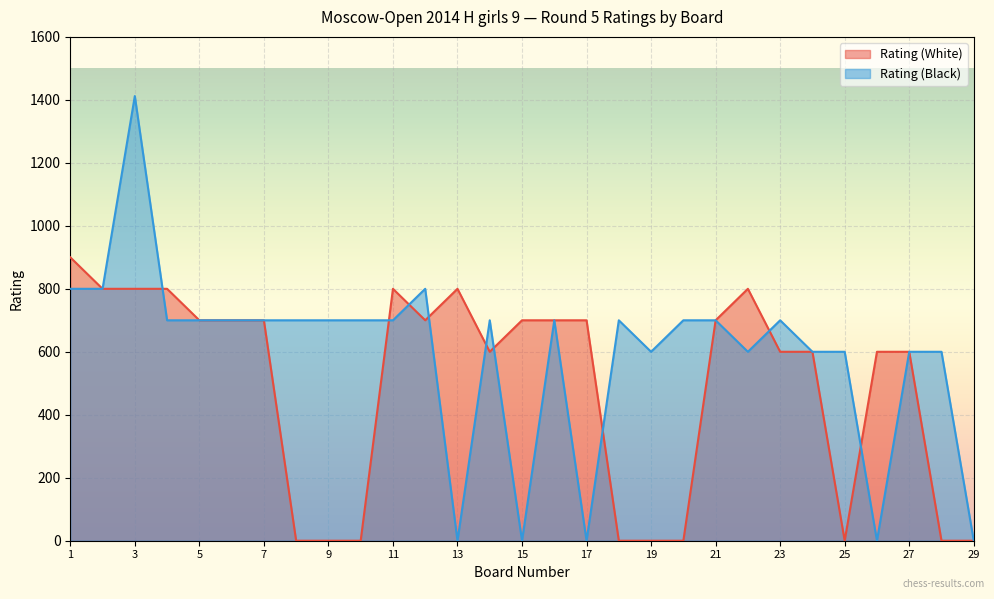

What is the maximum value for Rating (Black)?

1412